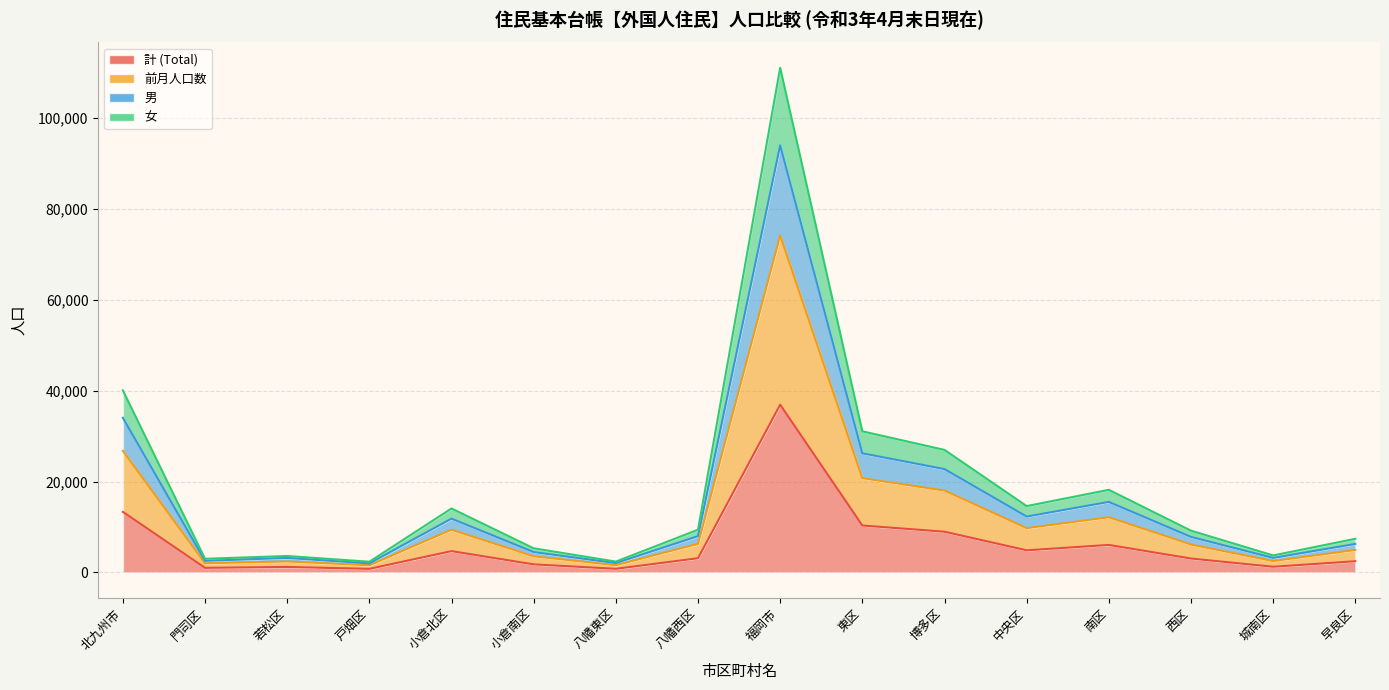

True or false: 女 and 男 cross at least once.

False